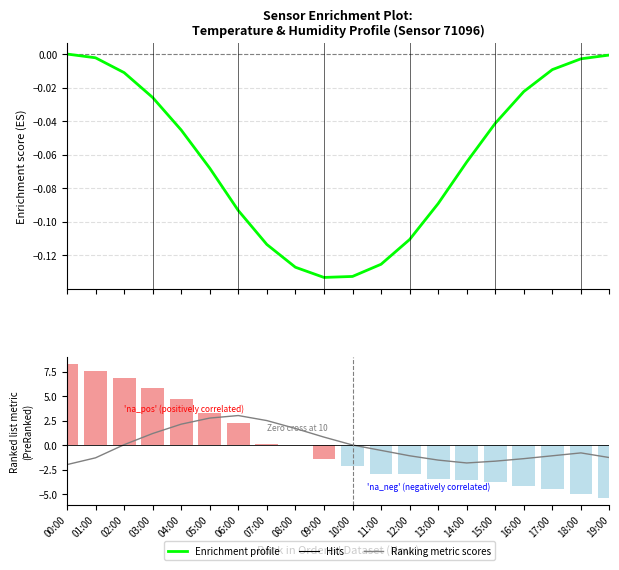

Reading right to left, what are all the values shown in this chart?

-1.3	-0.8	-1.1	-1.4	-1.6	-1.8	-1.5	-1.1	-0.5	0.0	0.8	1.7	2.5	3.0	2.8	2.1	1.2	0.1	-1.3	-2.0